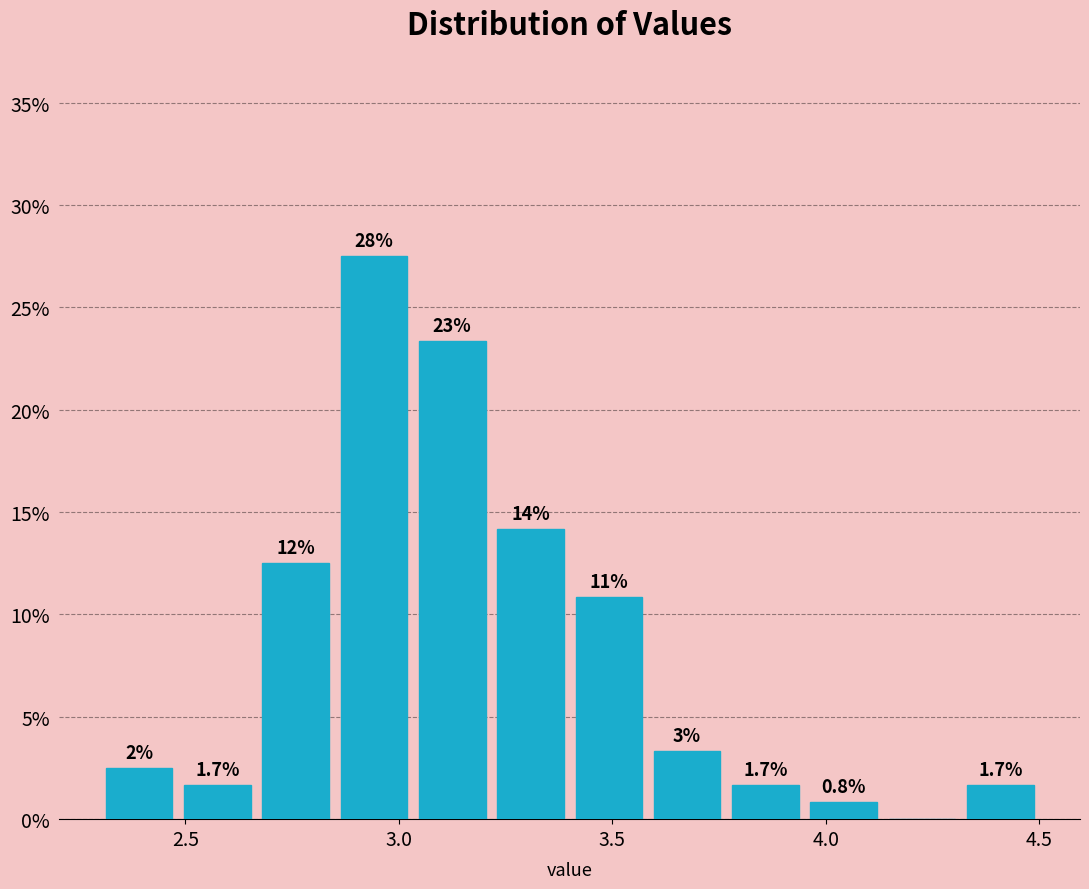

Read against the x-axis, roughly where is the centre of the tallest bar?

2.95